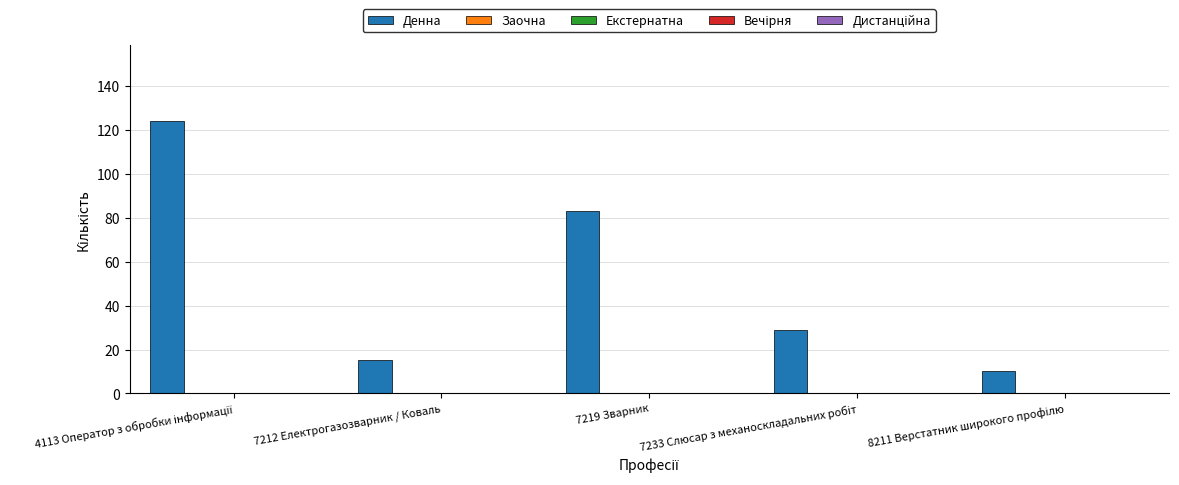

What is the difference between the maximum and minimum values?

114